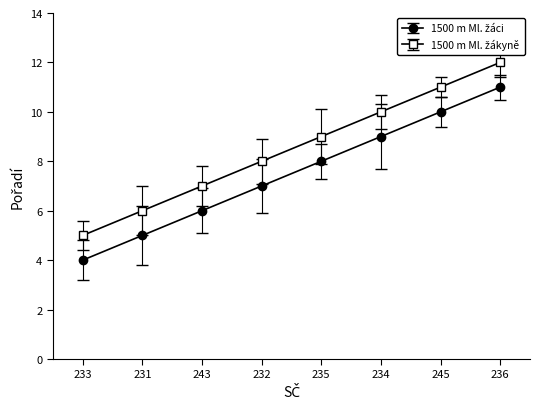

What is the label of the 3rd point from the left?

243